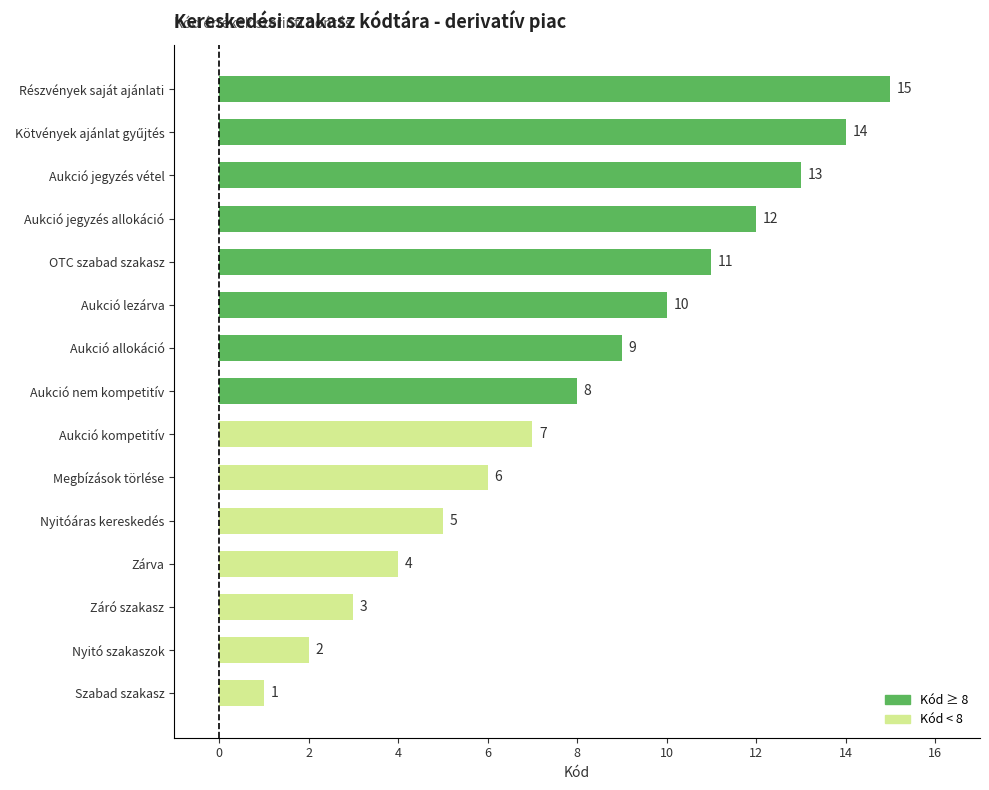

What is the smallest value displayed?

1